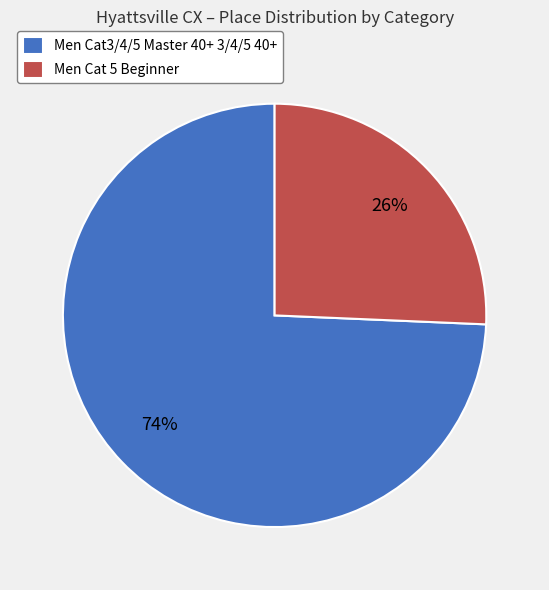

Which has a higher value, Men Cat3/4/5 Master 40+ 3/4/5 40+ or Men Cat 5 Beginner?

Men Cat3/4/5 Master 40+ 3/4/5 40+